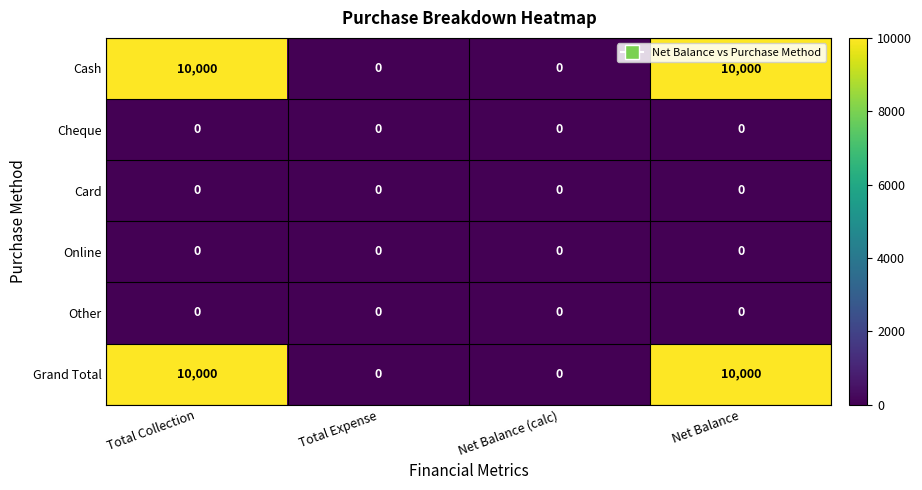

What is the sum of all Cash values?

20000